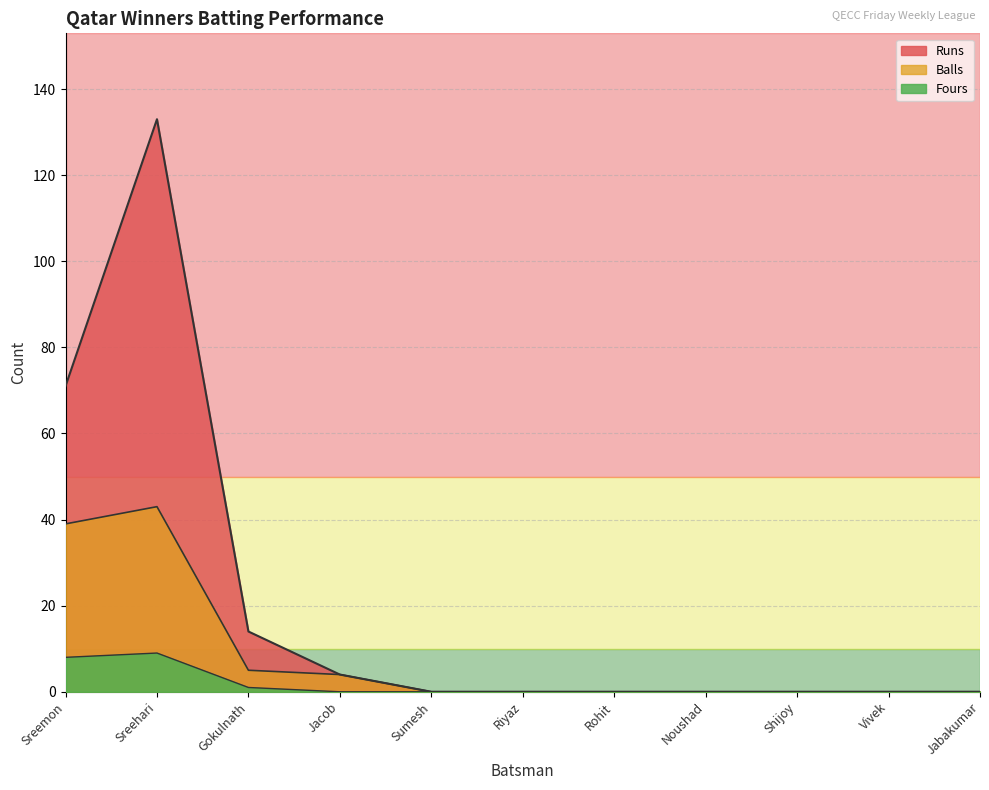

How many lines are shown in the chart?

3